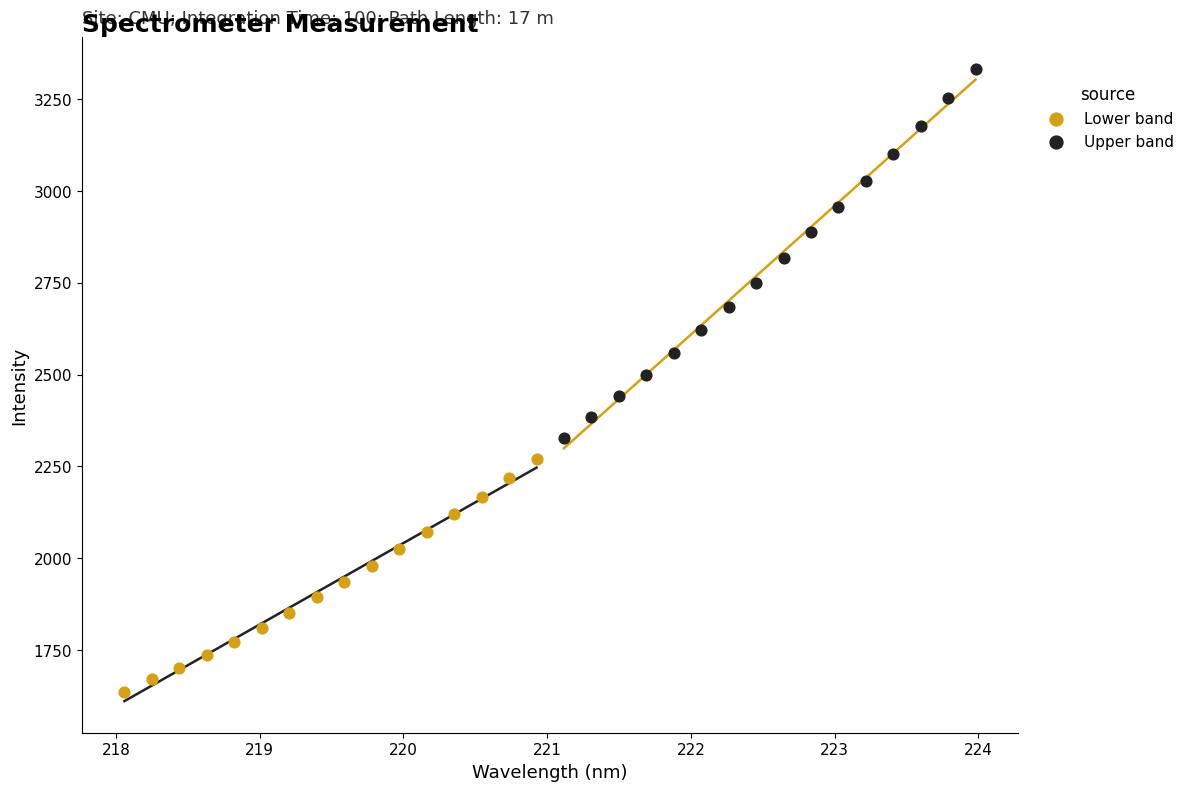

Which series reaches the minimum Y coordinate?

Lower band